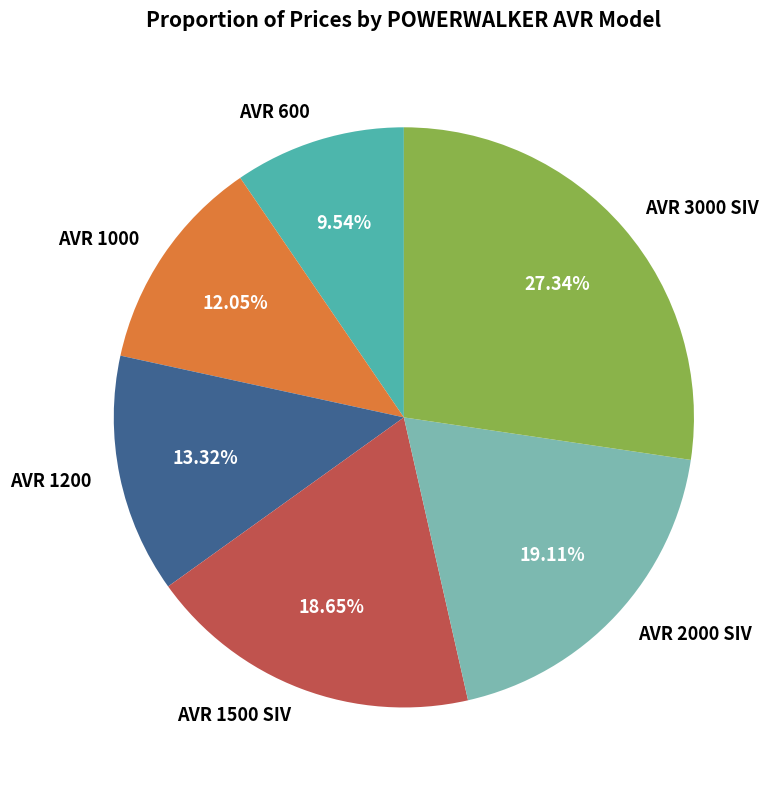

What is the ratio of the value at AVR 1000 to the value at AVR 600?

1.3